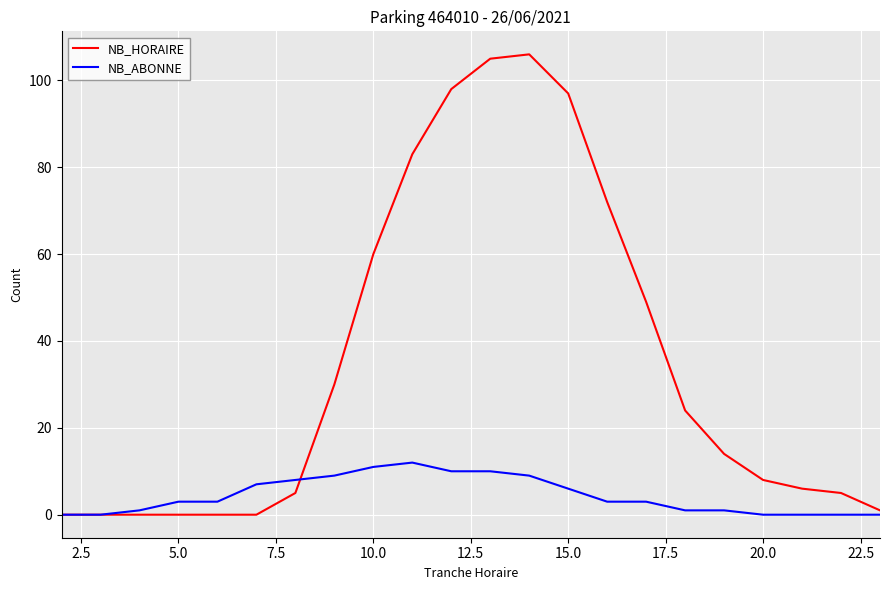

Which series has the largest total across all categories?

NB_HORAIRE